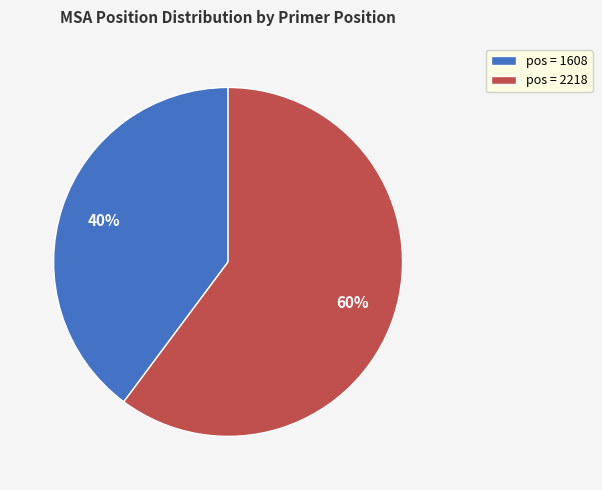

Between pos = 1608 and pos = 2218, which is larger?

pos = 2218